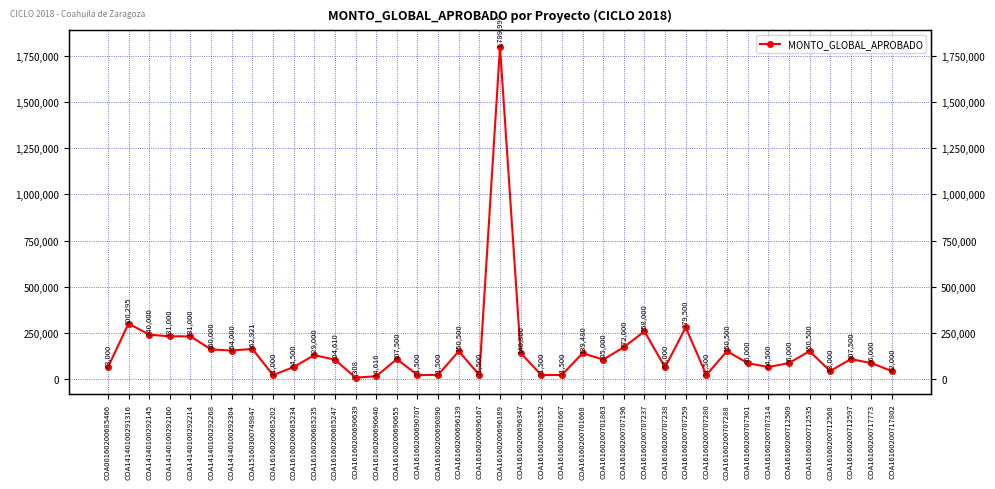

How many interior local valleys (lower than both neighbors) does the data have?

9